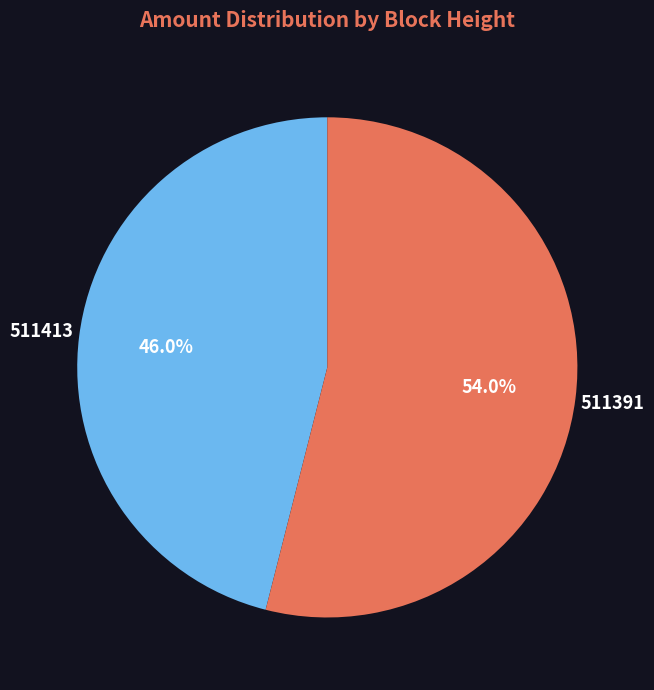

To the nearest percent, what percentage of the pie is 511391?

54%